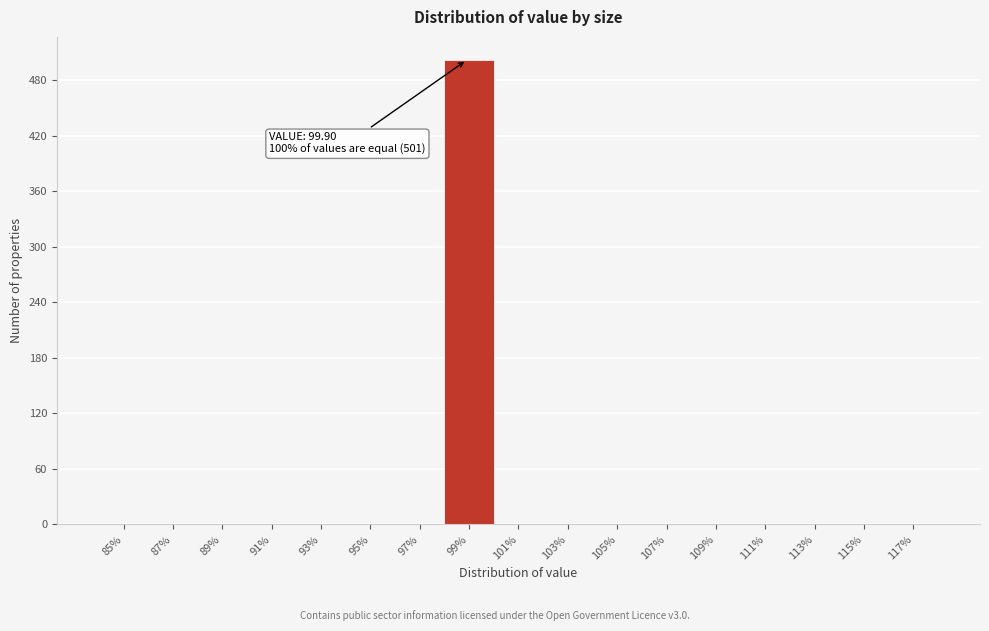

Reading right to left, extract all data points from this chart.

117%=0	115%=0	113%=0	111%=0	109%=0	107%=0	105%=0	103%=0	101%=0	99%=502	97%=0	95%=0	93%=0	91%=0	89%=0	87%=0	85%=0